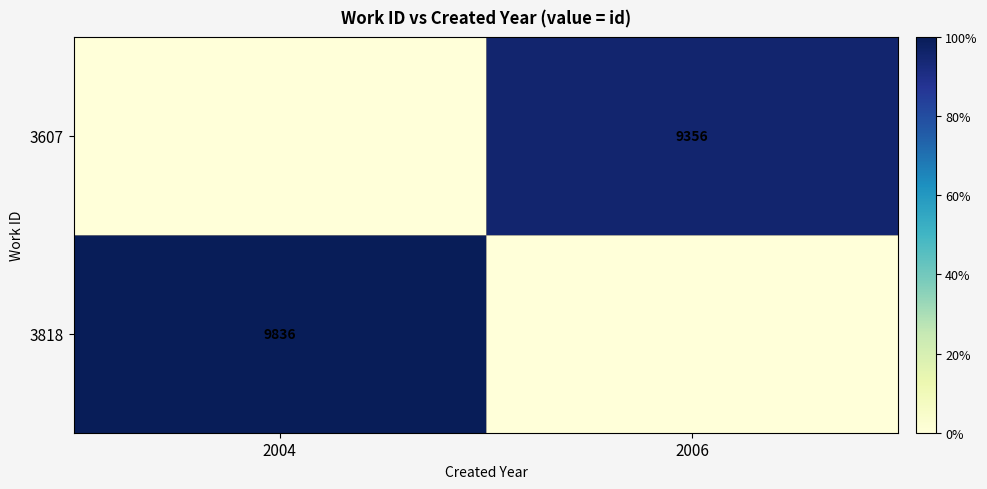

Is it true that 3818 equals 9836 at 2004?

True